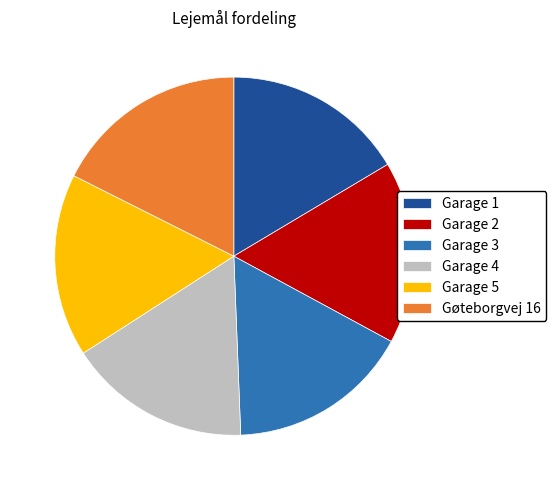

Is the sum of Garage 5 and Garage 3 greater than half?

No